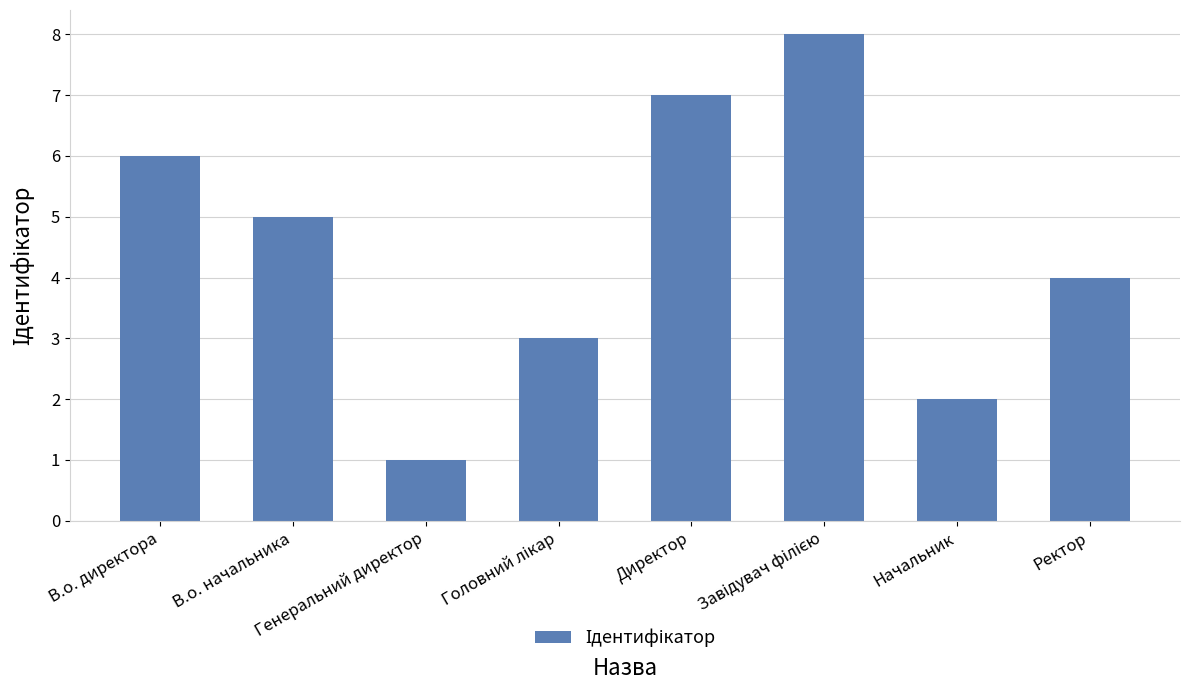

What is the greatest value displayed?

8